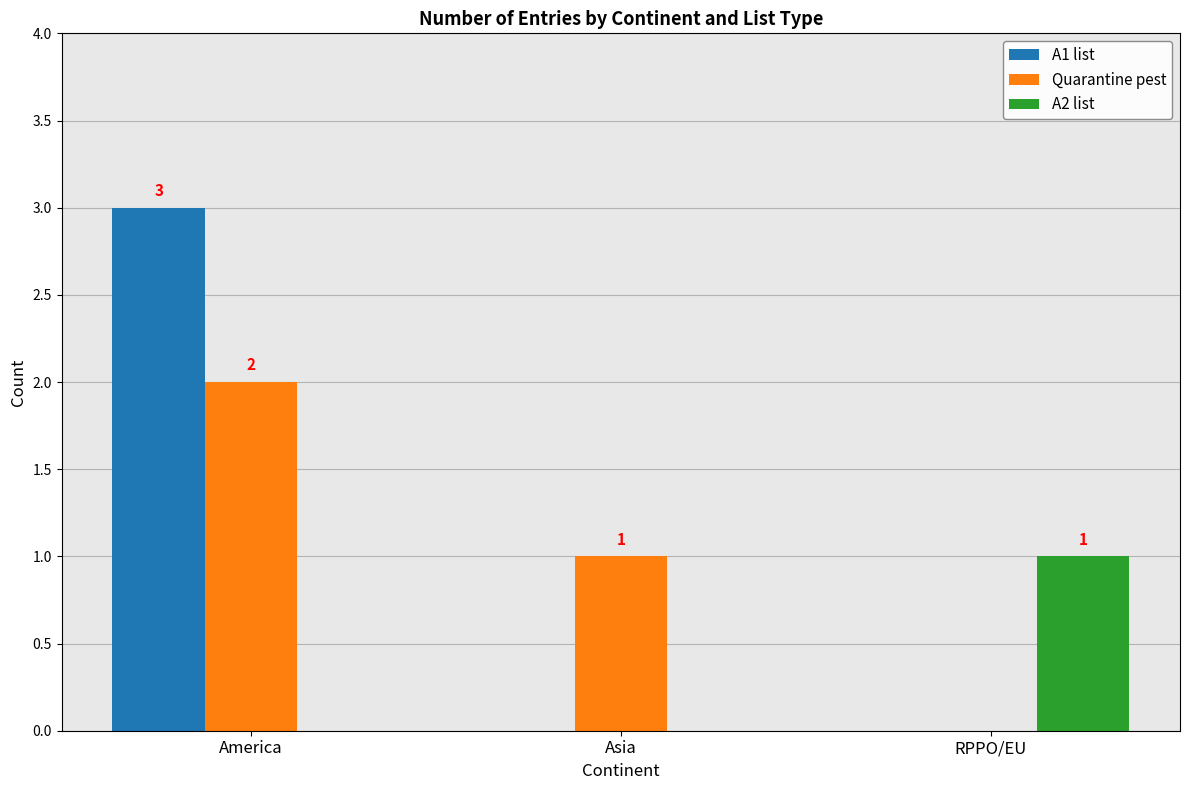

What is the total value across all series at RPPO/EU?

1